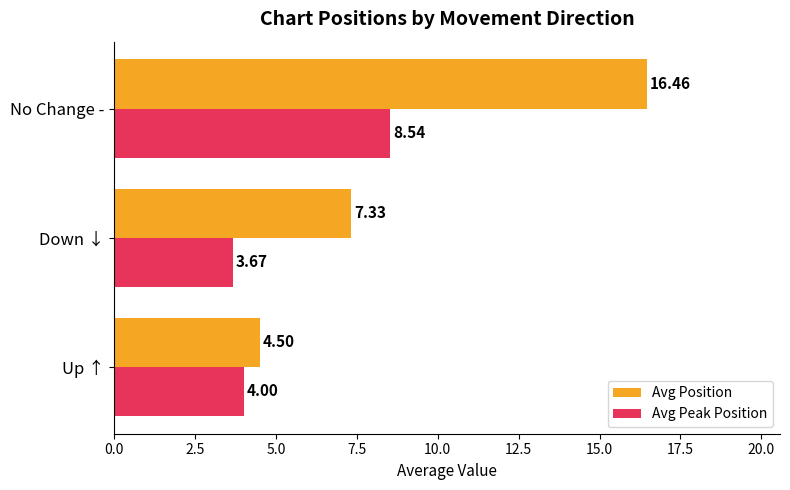

What is the maximum value for Avg Position?

16.5